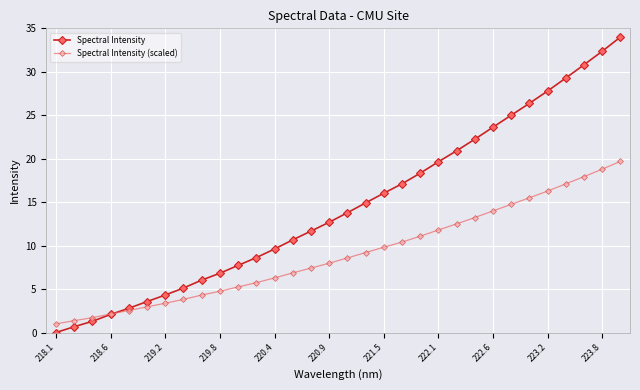

What is the value of the Spectral Intensity (scaled) point at the 23rd from the left?

12.5